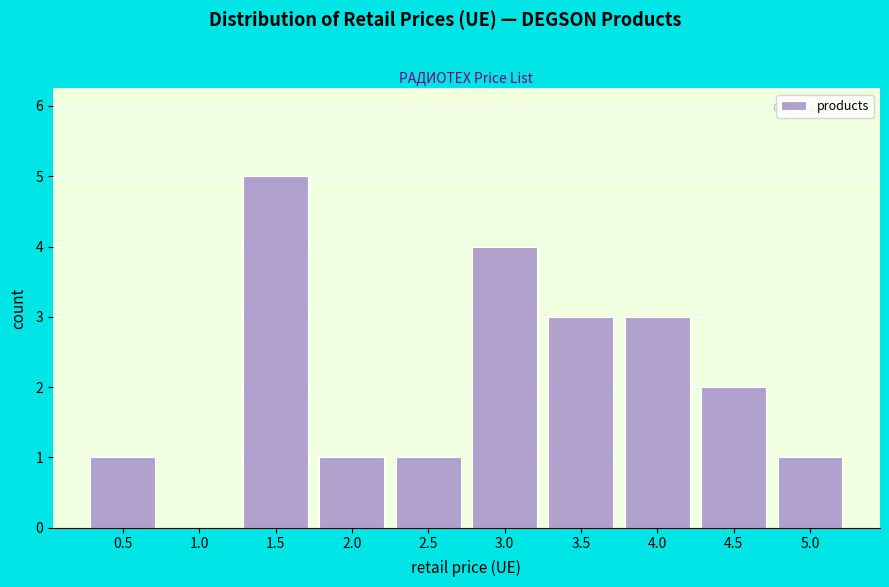

Reading left to right, extract all data points from this chart.

0.5=1	1.0=0	1.5=5	2.0=1	2.5=1	3.0=4	3.5=3	4.0=3	4.5=2	5.0=1